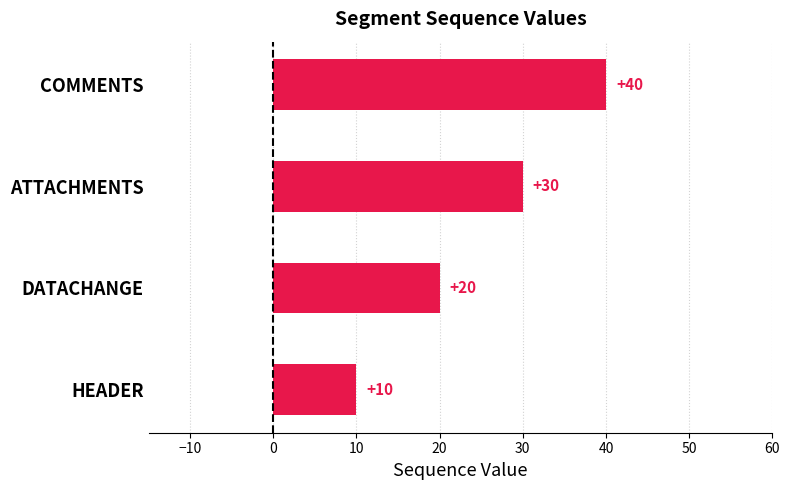

What is the difference between the maximum and minimum values?

30